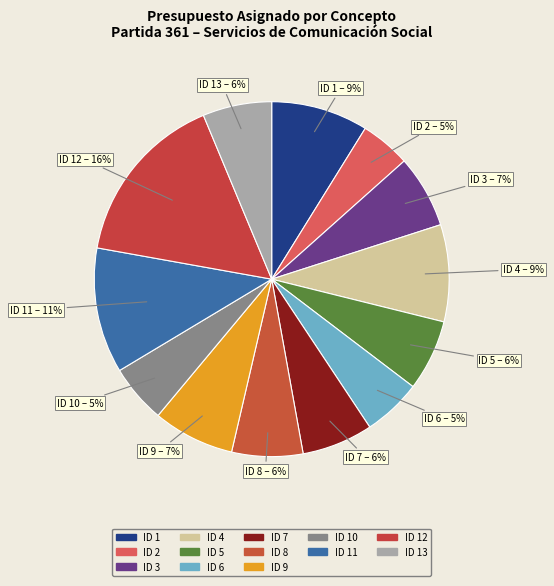

Which category has the biggest portion of the pie?

ID 12